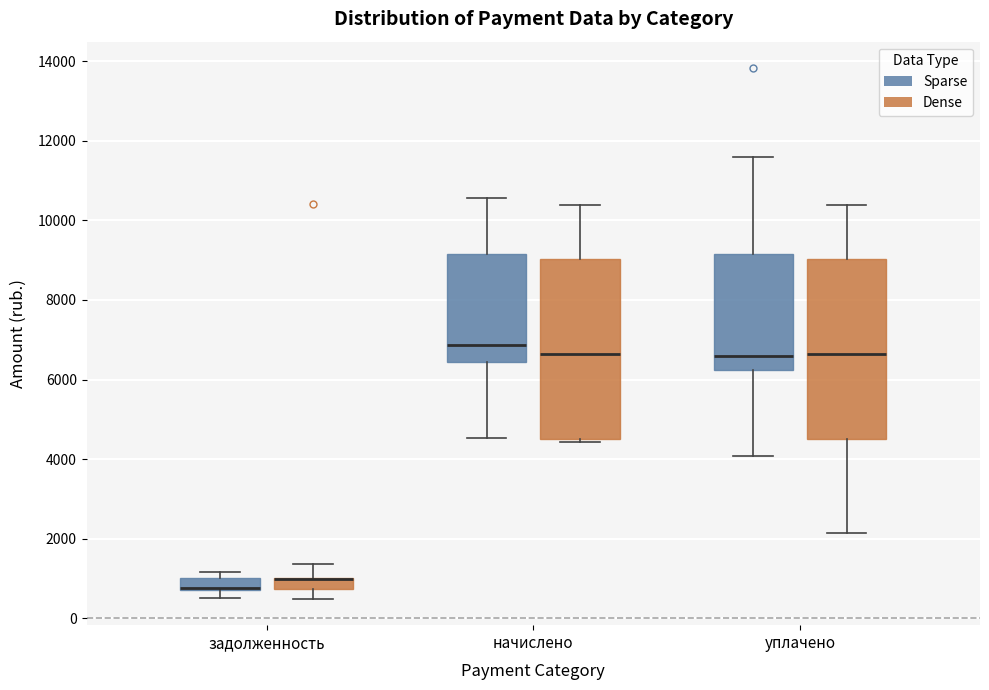

Where does the upper whisker of the box for задолженность (Dense) end on the y-axis? The values are not printed on the chart, so give them approximately, as read against the axis.

1400